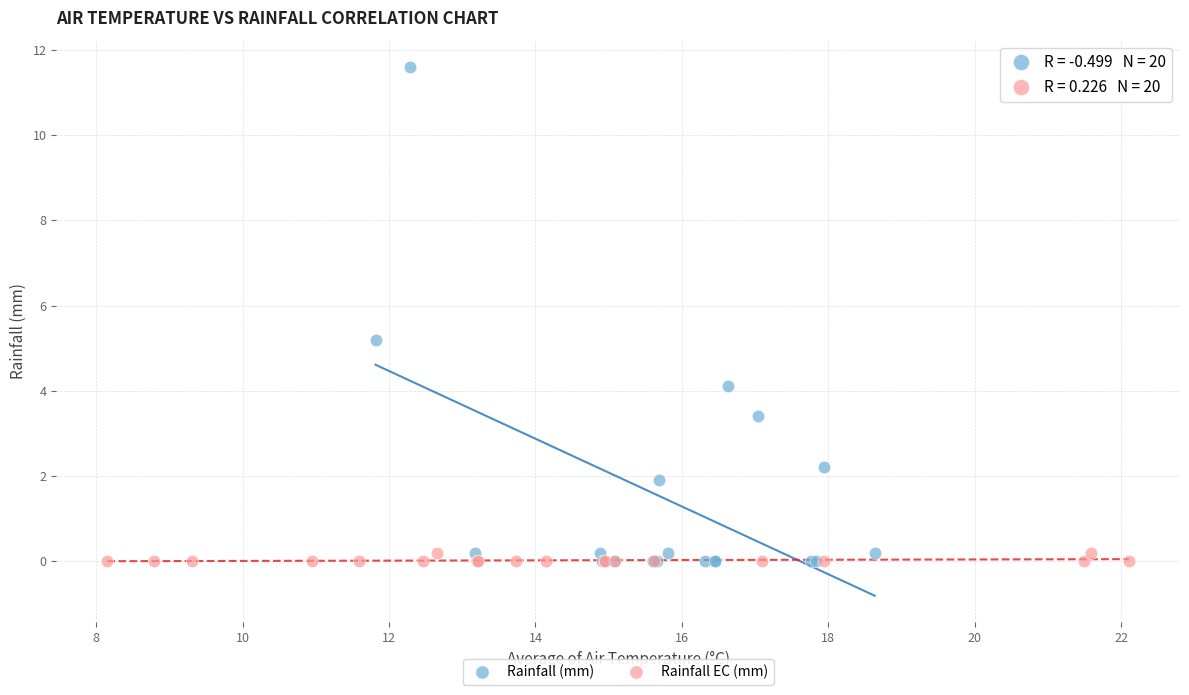

Which series has the widest spread of Y values?

Rainfall (mm)